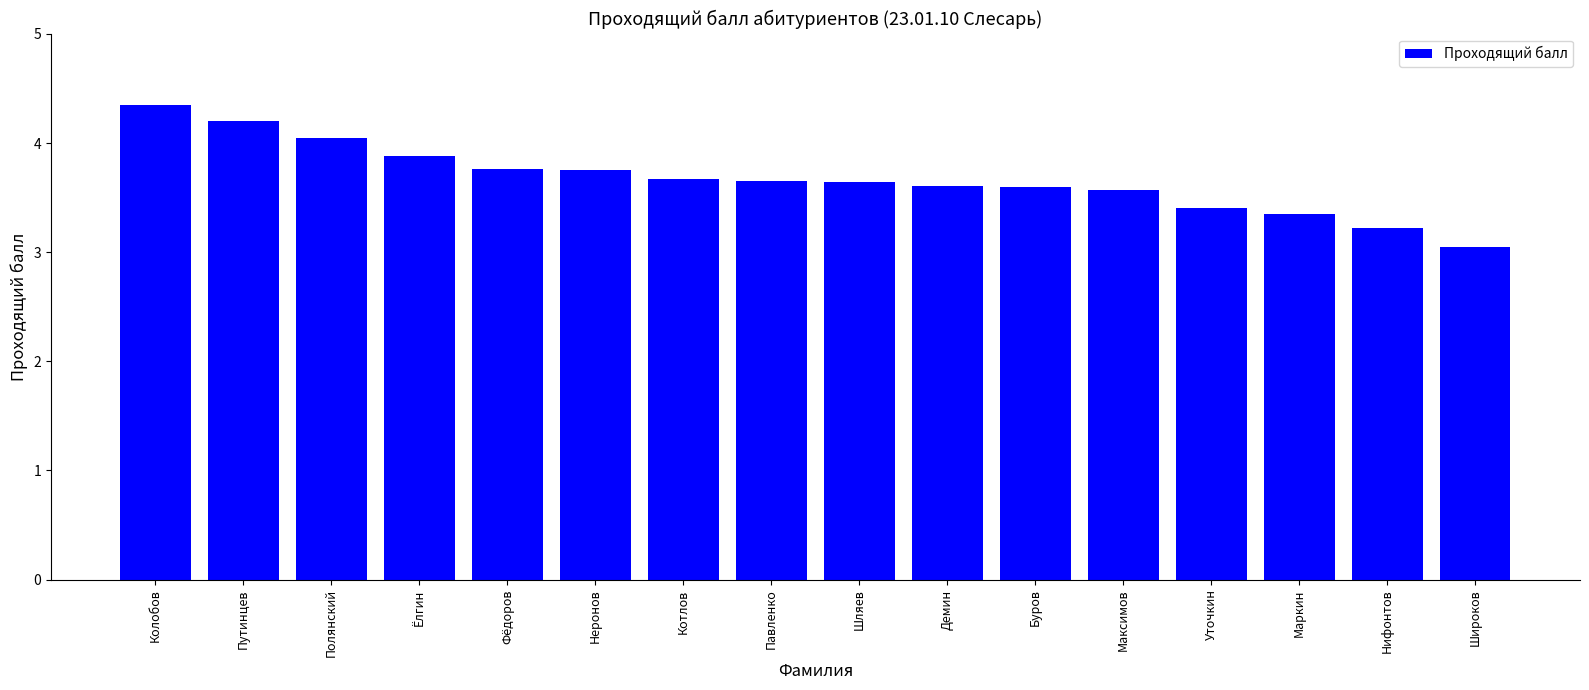

What is the label of the 11th bar from the left?

Буров